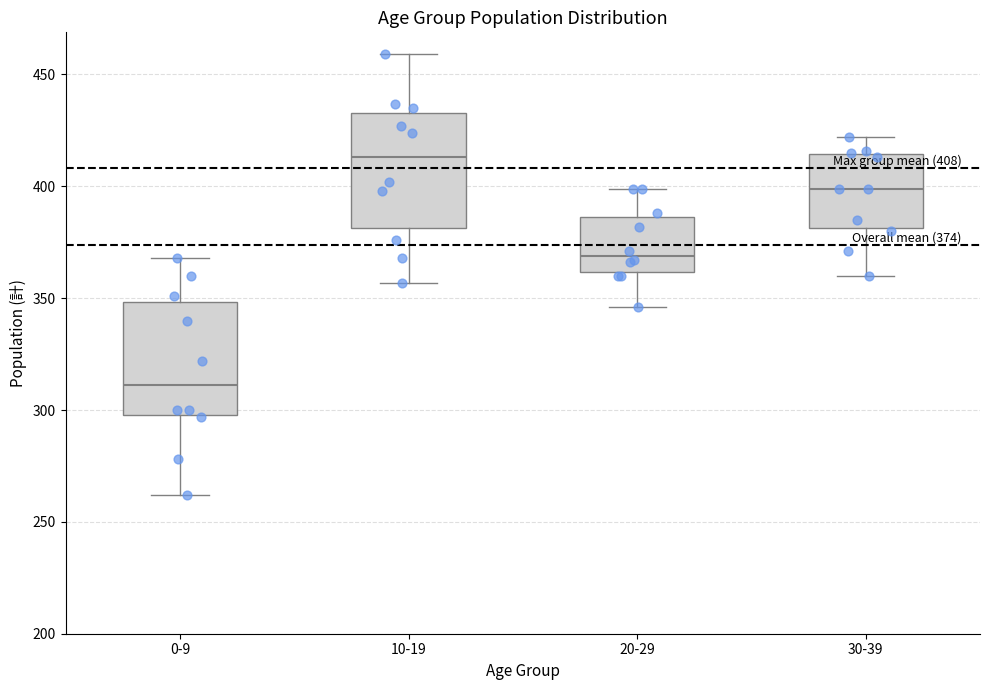

Which box has the highest median line?

10-19